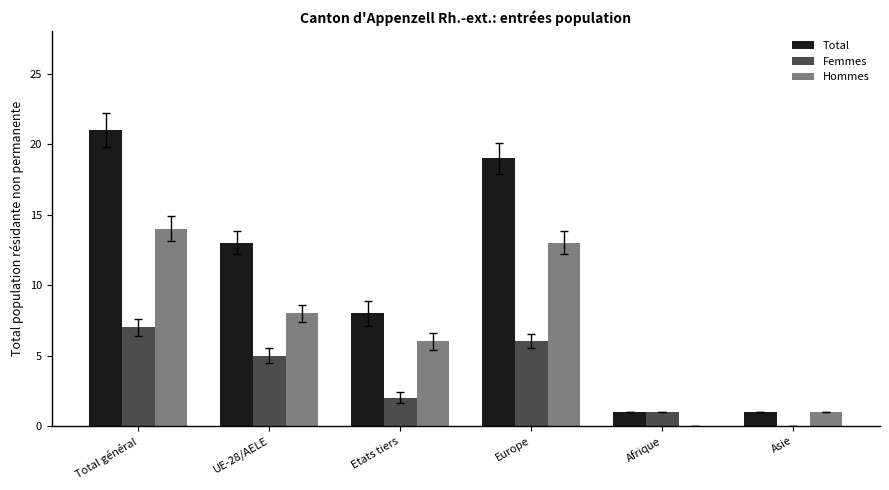

Which series changed the most between Total général and Etats tiers?

Total